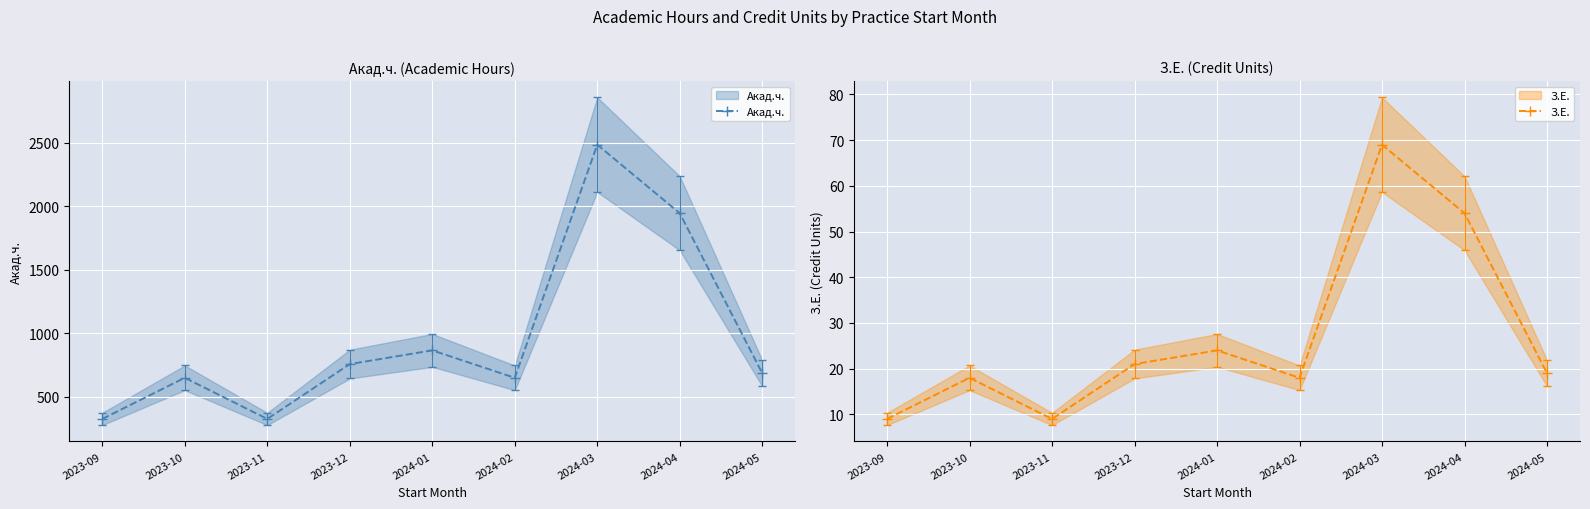

Which has a higher value, 2023-12 or 2024-01?

2024-01